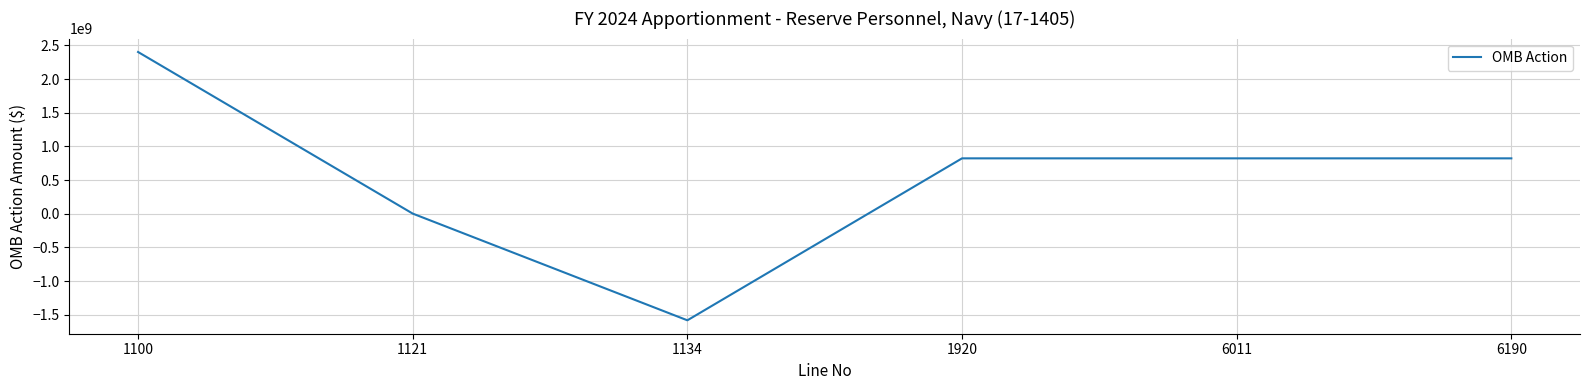

Reading left to right, transcribe all the data shown in this chart.

2400831000	2622000	-1580947213	822505787	822505787	822505787